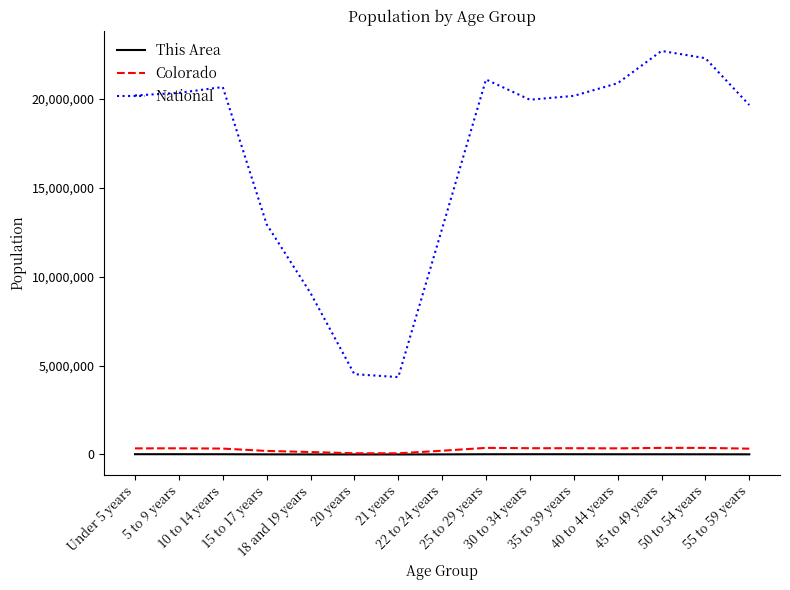

What is the minimum value for This Area?

1965